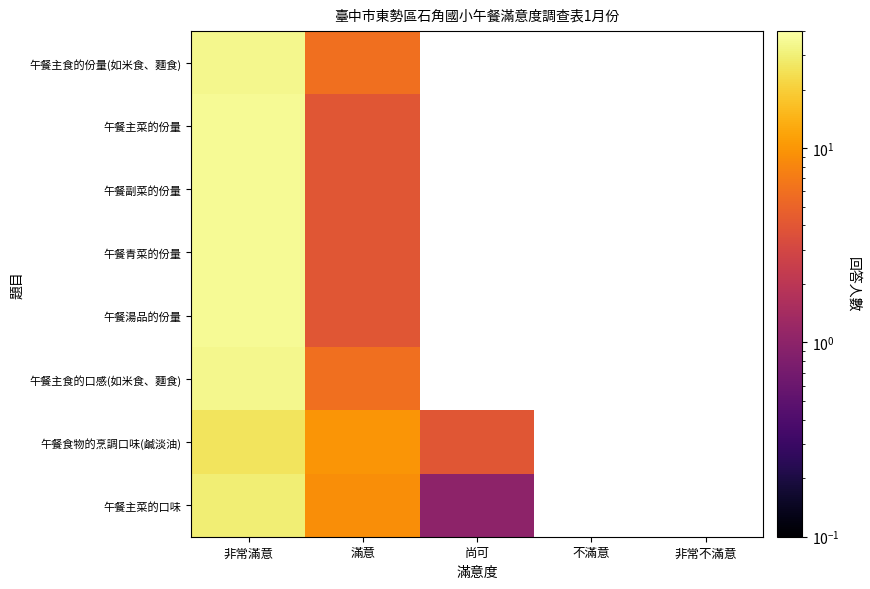

How many positive values does the 午餐主菜的份量 series have?

2